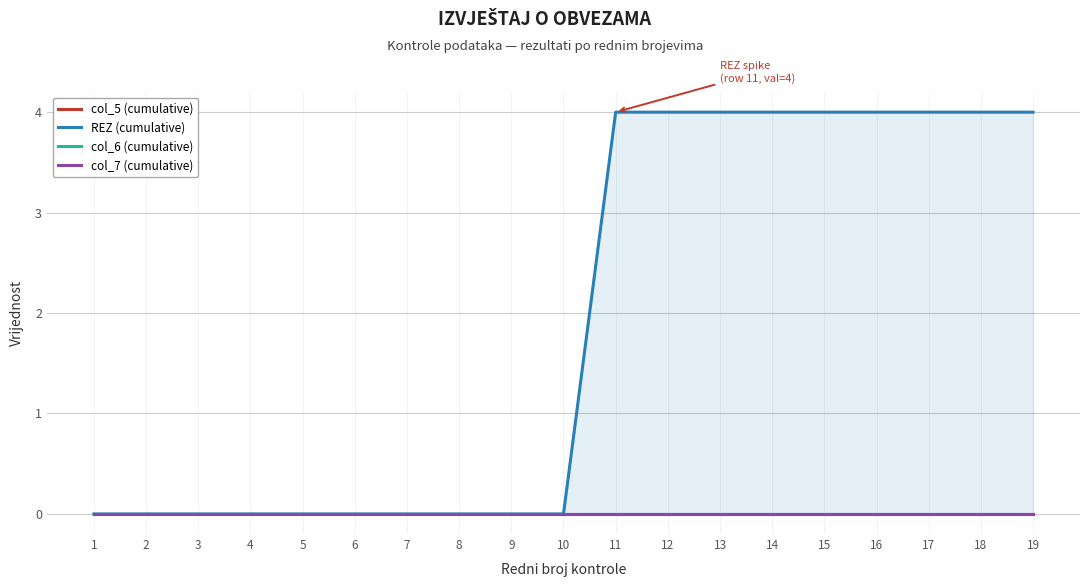

Which series changed the most between 3 and 16?

REZ (cumulative)